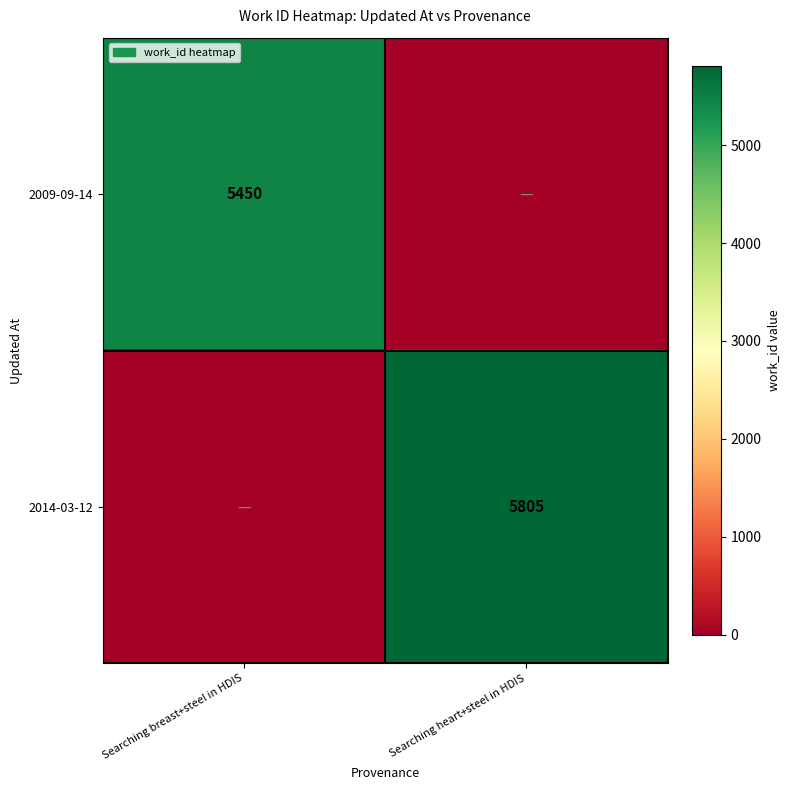

The 2014-03-12 series shows 3615 at Searching heart+steel in HDIS. True or false?

False